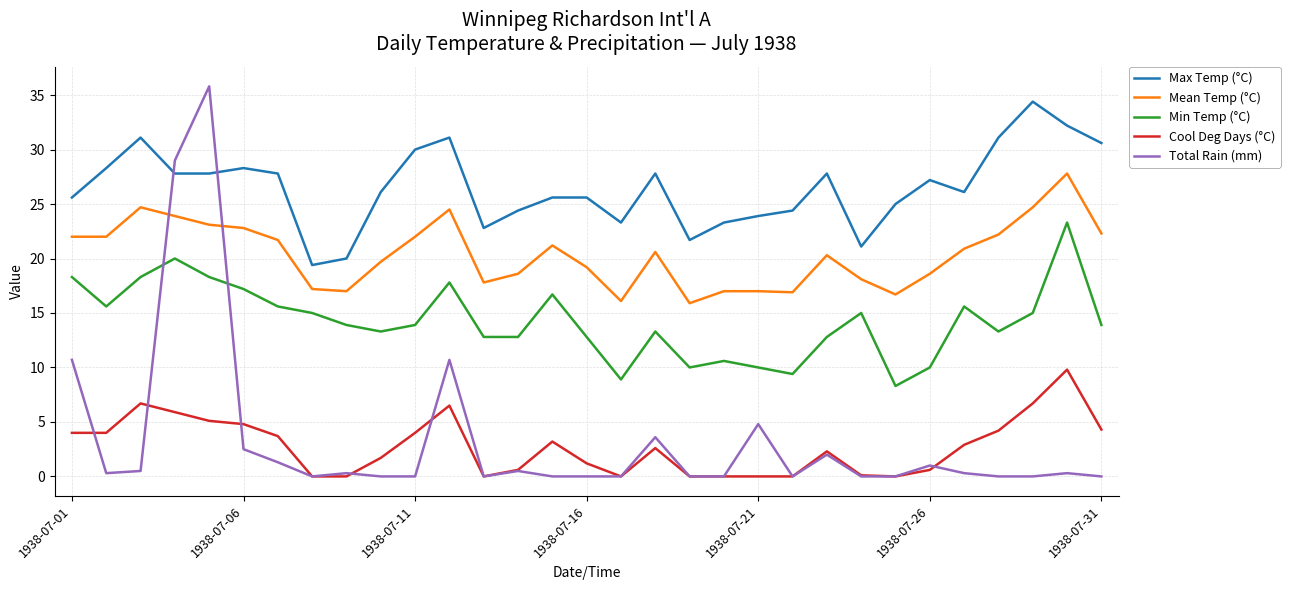

True or false: Min Temp (°C) has more than 2 interior local peaks.

True